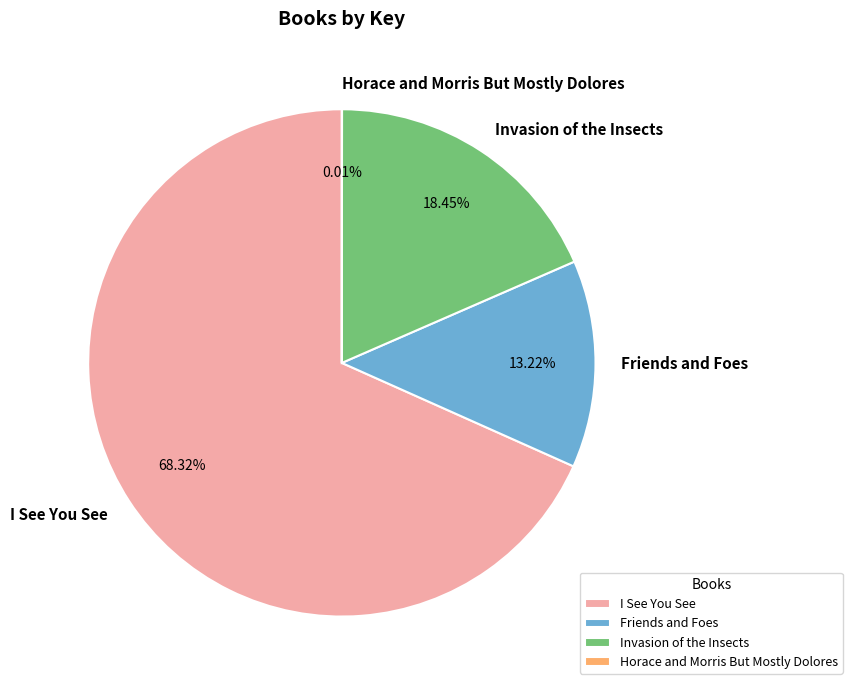

What is the largest slice in the pie chart?

I See You See